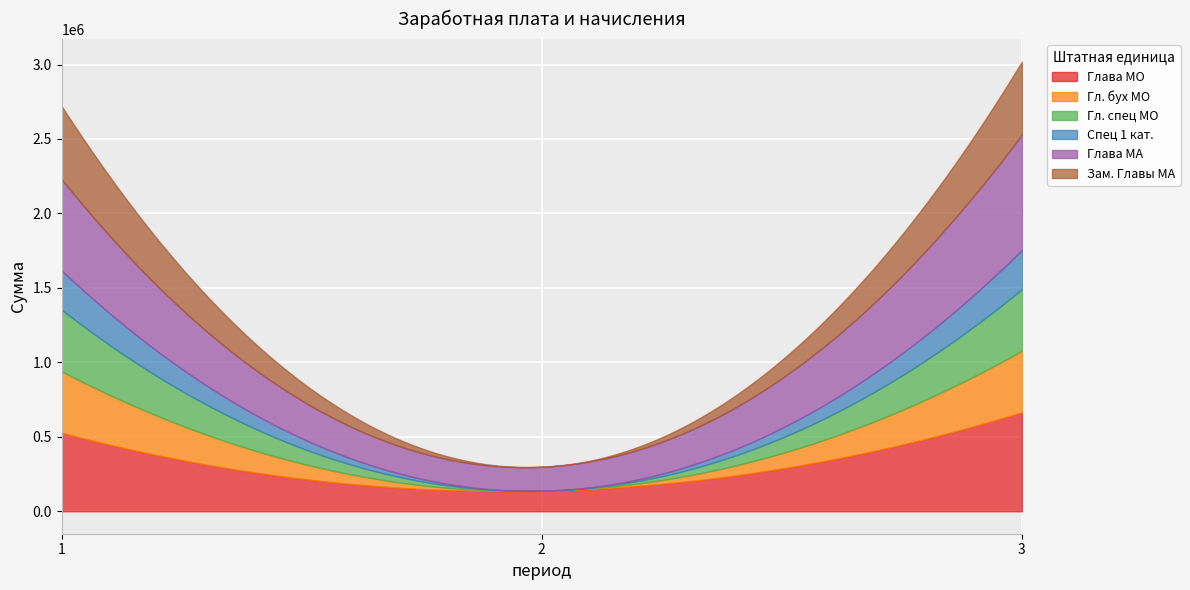

Which category has the highest value in the Глава МО series?

3